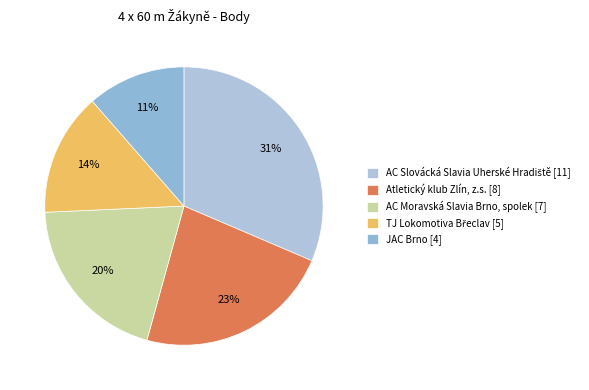

The AC Moravská Slavia Brno, spolek slice represents 20% of the pie. True or false?

True